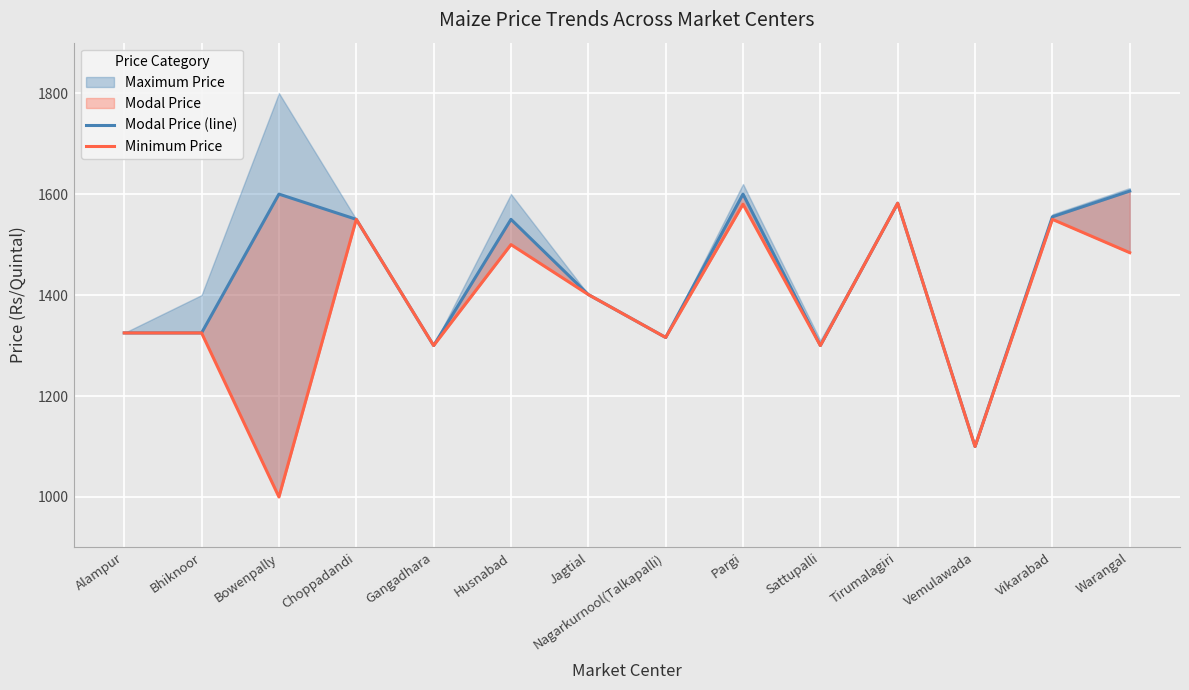

What is the minimum value for Minimum Price?

1000